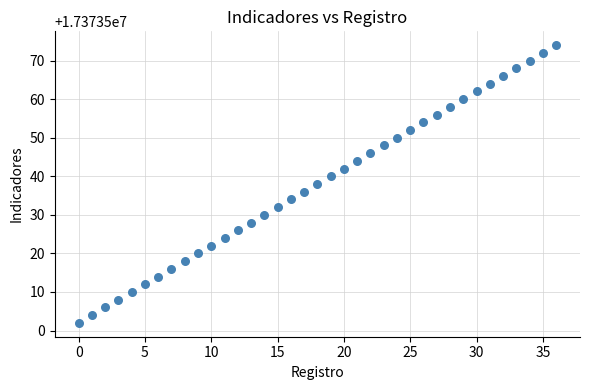

What is the range of Y values (max minus min)?

72